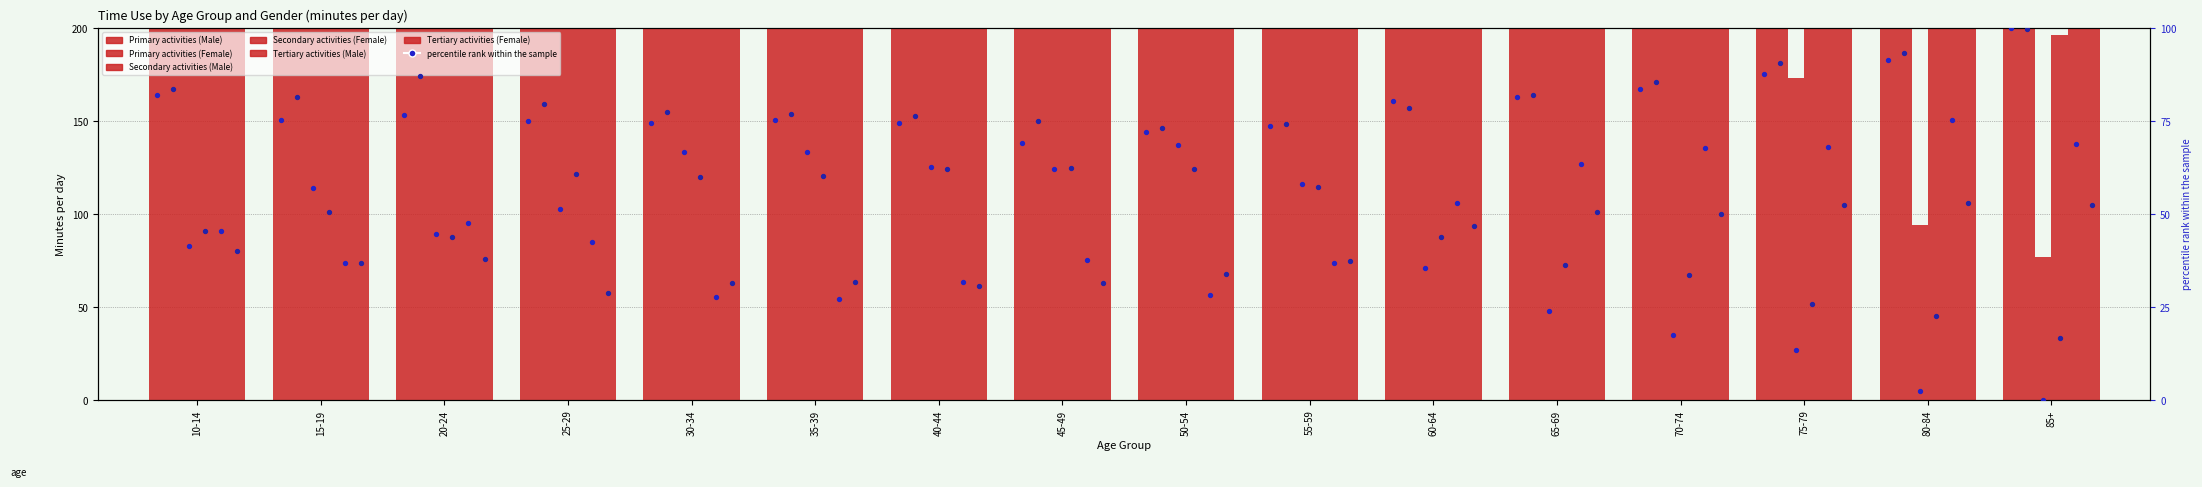

What is the total value across all series at 55-59?

2344.3